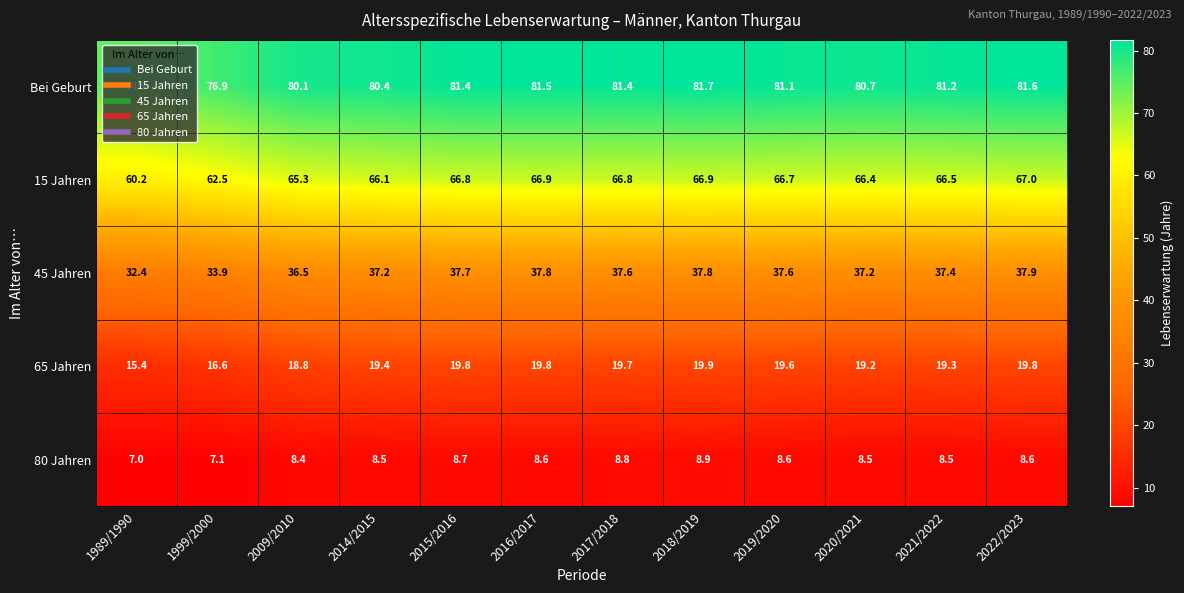

Count the number of data series in this chart.

5